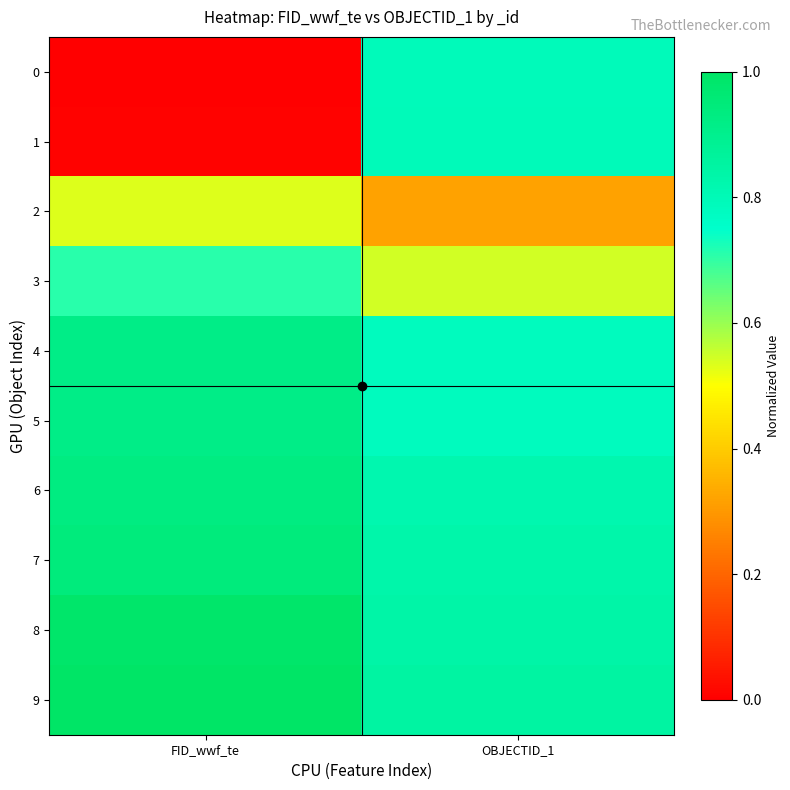

Reading right to left, extract all data points from this chart.

0: OBJECTID_1=0.8	FID_wwf_te=0.0
1: OBJECTID_1=0.8	FID_wwf_te=0.0
2: OBJECTID_1=0.3	FID_wwf_te=0.5
3: OBJECTID_1=0.5	FID_wwf_te=0.7
4: OBJECTID_1=0.8	FID_wwf_te=0.9
5: OBJECTID_1=0.8	FID_wwf_te=0.9
6: OBJECTID_1=0.8	FID_wwf_te=0.9
7: OBJECTID_1=0.8	FID_wwf_te=0.9
8: OBJECTID_1=0.8	FID_wwf_te=1.0
9: OBJECTID_1=0.9	FID_wwf_te=1.0